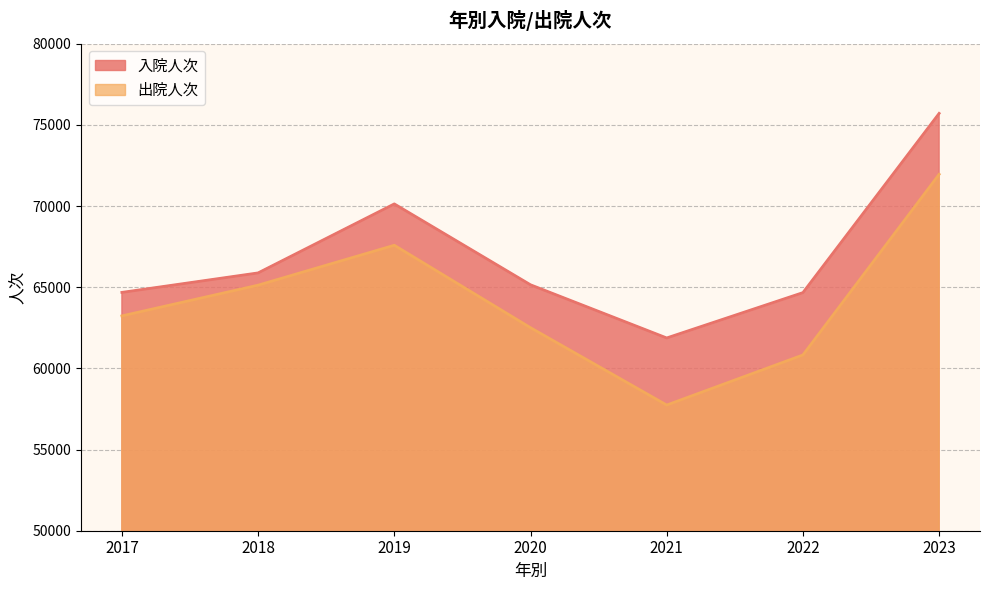

Reading left to right, list all the values displayed in this chart.

入院人次: 64679	65880	70130	65148	61873	64666	75705
出院人次: 63232	65125	67583	62505	57741	60826	71952